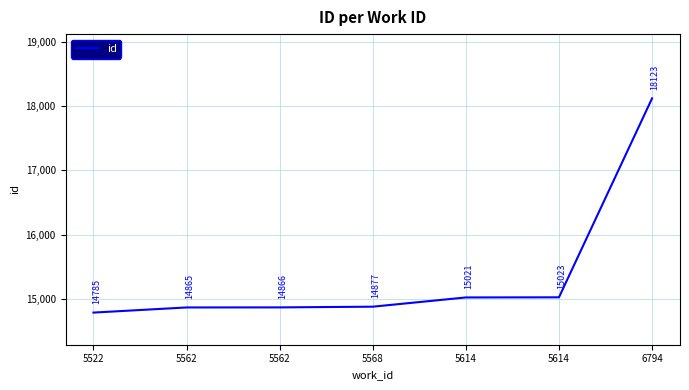

At which label does the data first exceed 14877?

5614